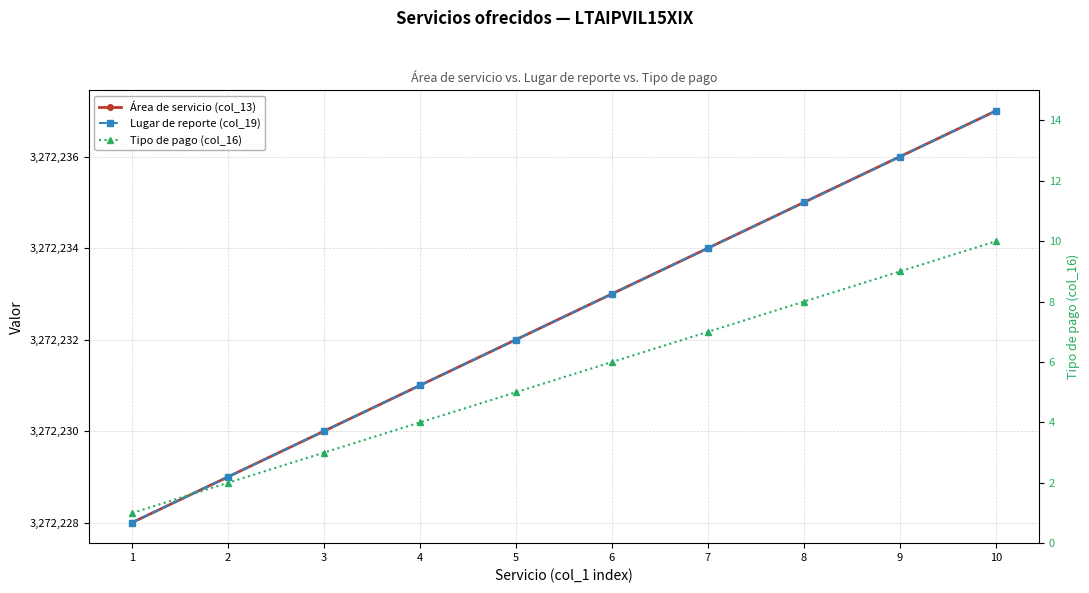

The value of Lugar de reporte (col_19) at 2 is 3272229. True or false?

True